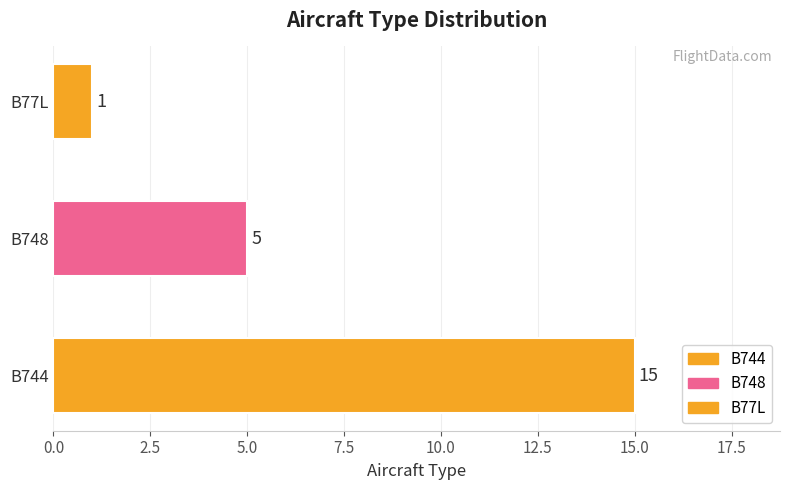

What is the sum of all values?

21